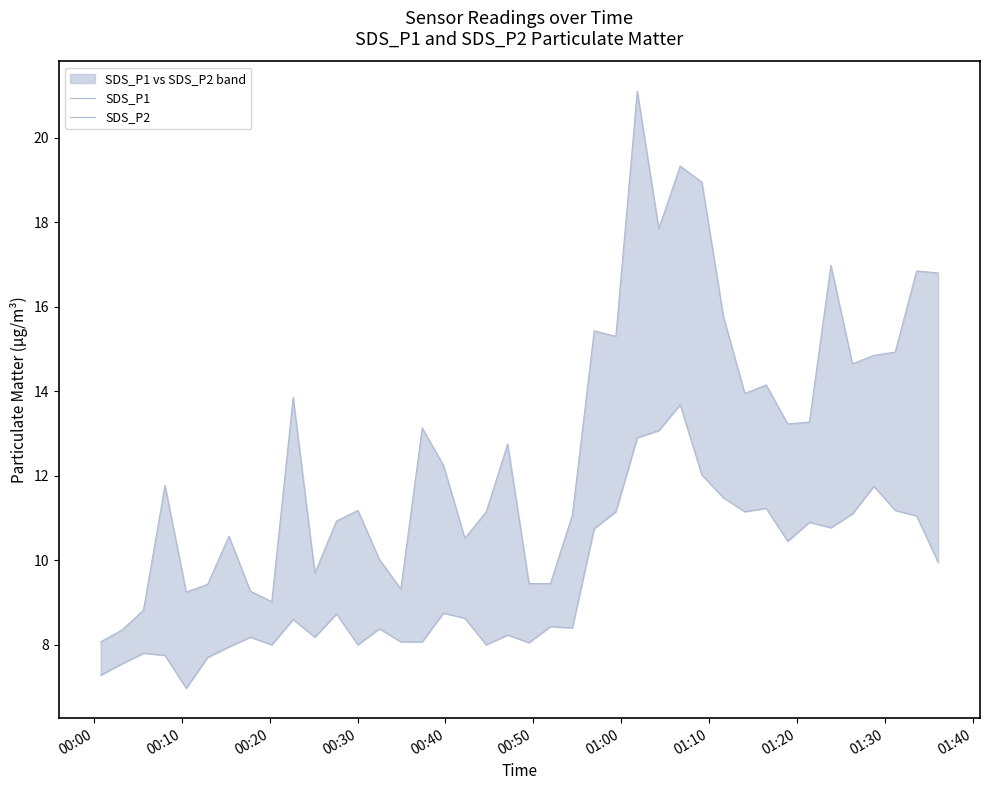

Rank the series at 00:50 from lowest to highest value.

SDS_P2, SDS_P1